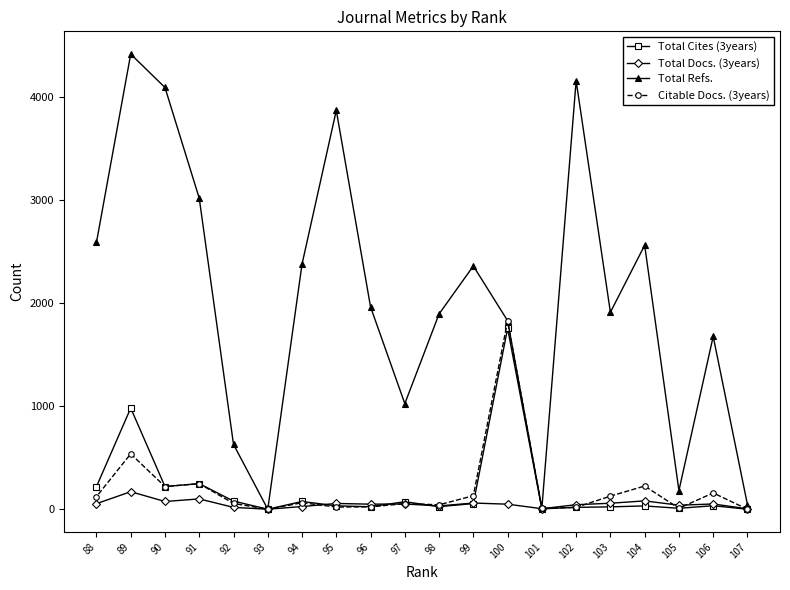

What is the difference between the second highest and minimum values in the Total Refs. series?

4155